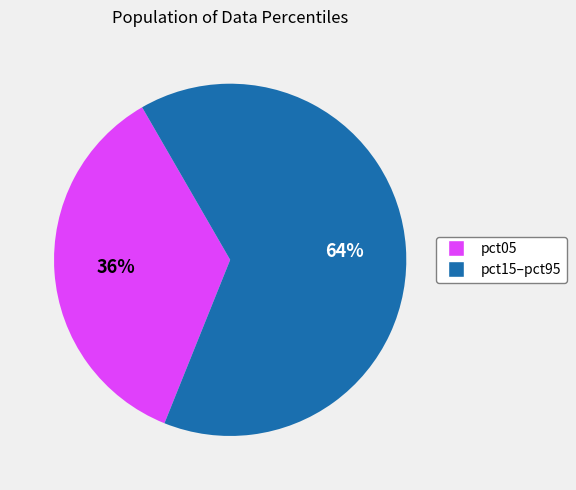

Is there any slice that represents more than half of the pie?

Yes